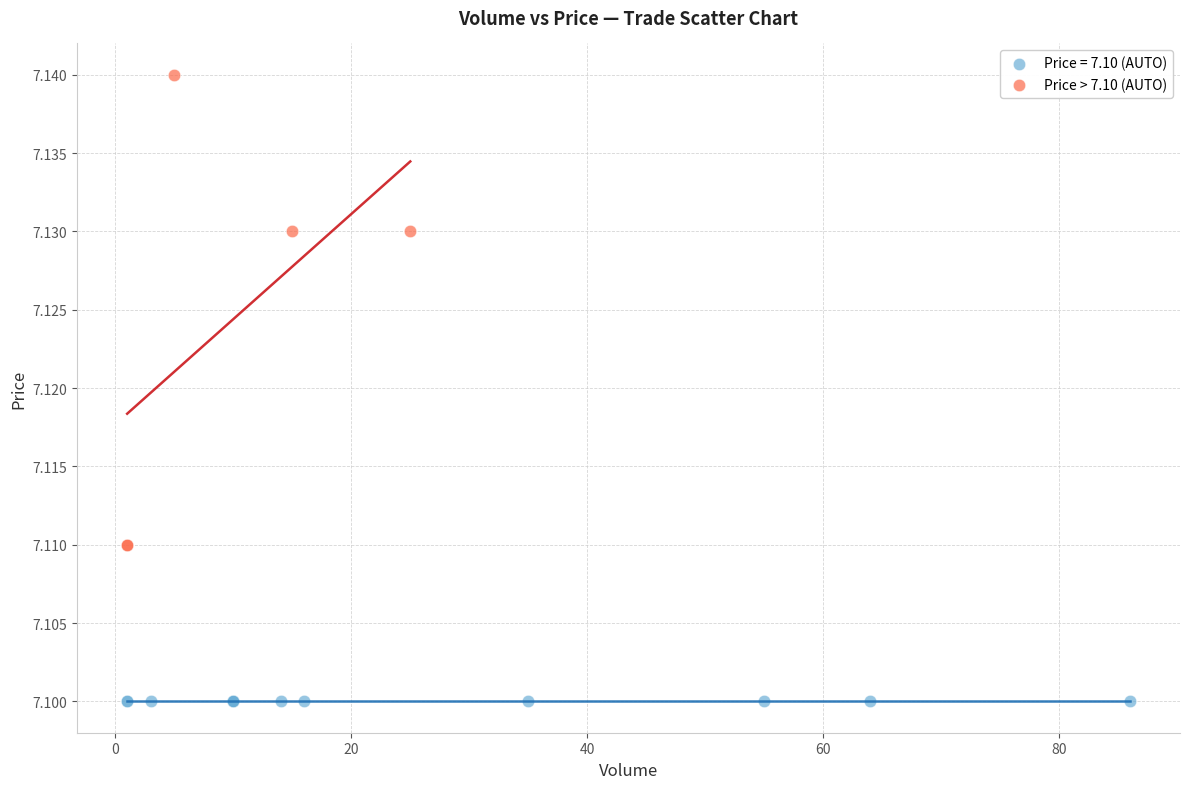

Which series reaches the maximum Y coordinate?

Price > 7.10 (AUTO)